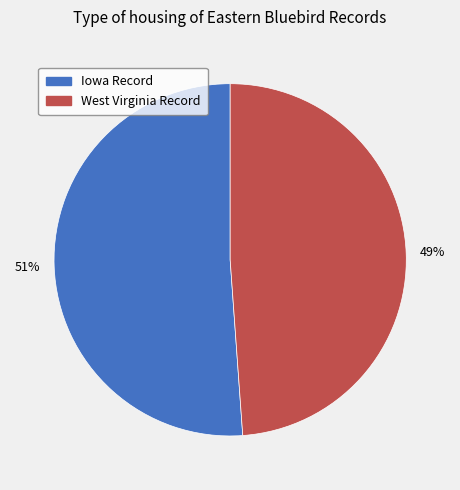

What percentage is the Iowa Record slice, to the nearest percent?

51%